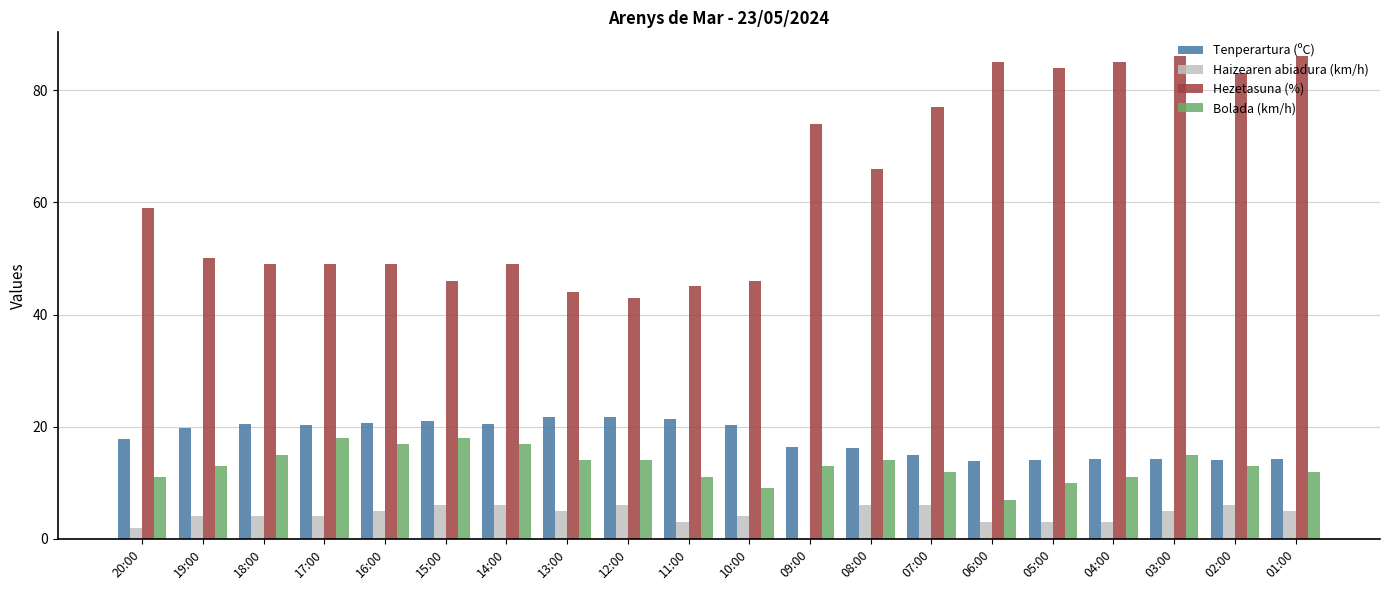

What is the maximum value for Tenperartura (ºC)?

21.7